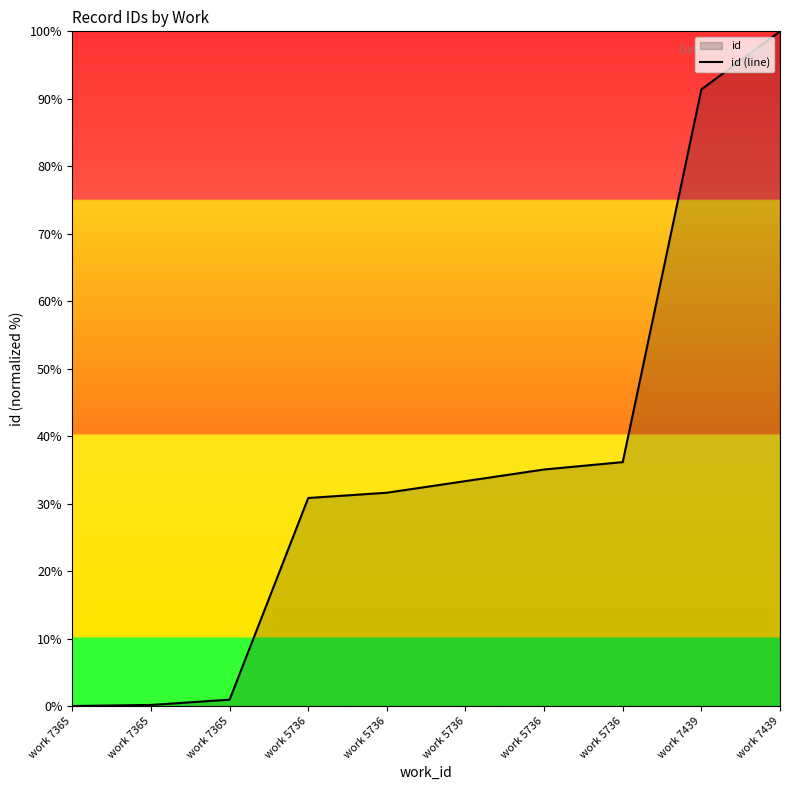

Rank the categories by value from highest to lowest.

work 7439, work 7439, work 5736, work 5736, work 5736, work 5736, work 5736, work 7365, work 7365, work 7365